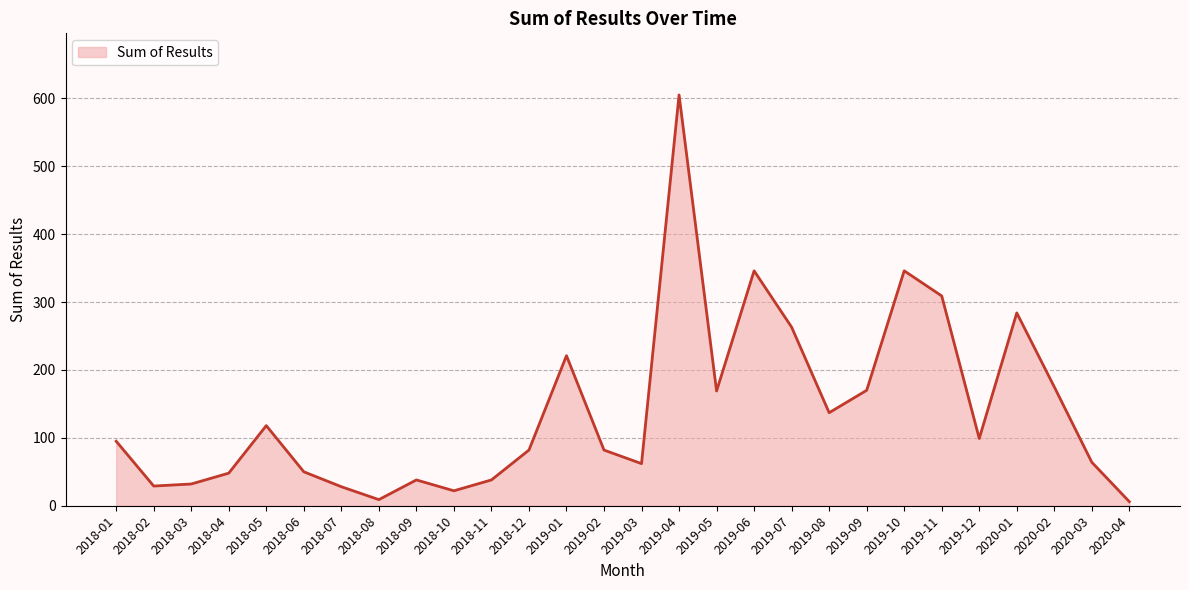

What position from the left is 2019-12?

24